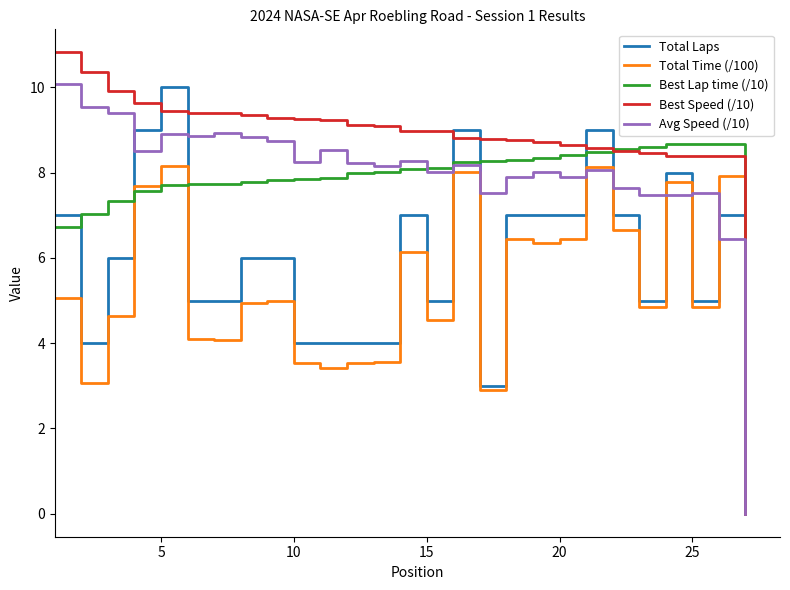

What is the maximum value for Best Lap time (/10)?

8.7